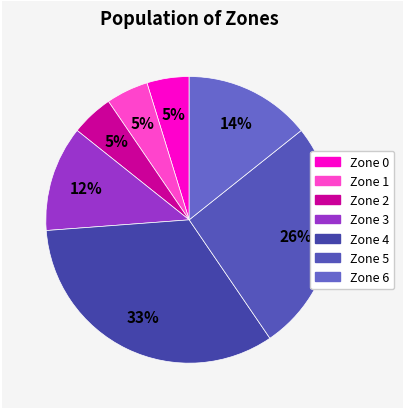

True or false: Zone 0 accounts for 18% of the total.

False